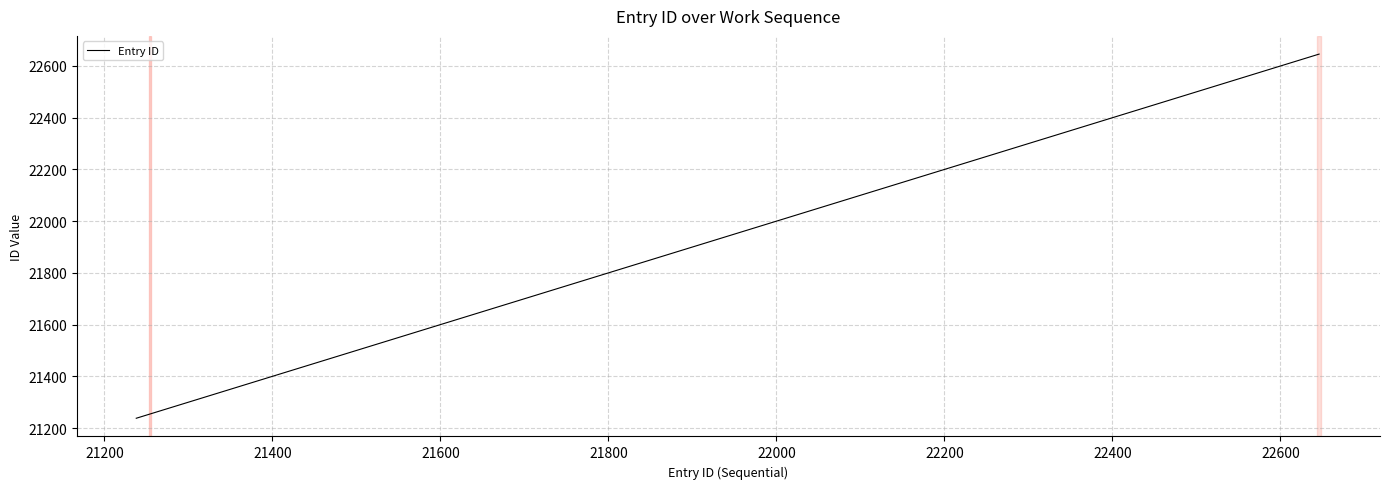

What is the minimum value shown in the chart?

21238